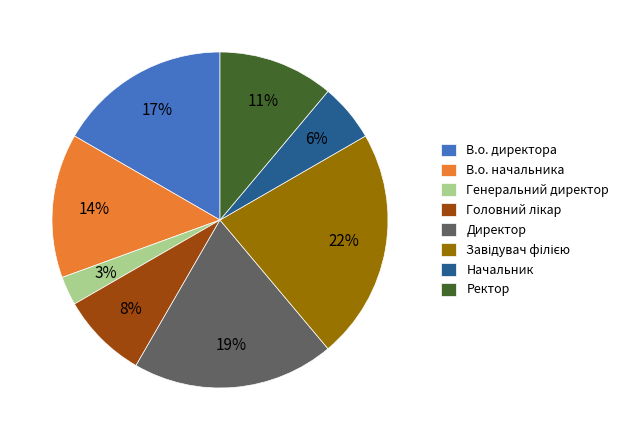

Combined, do Генеральний директор and Начальник account for over 50%?

No